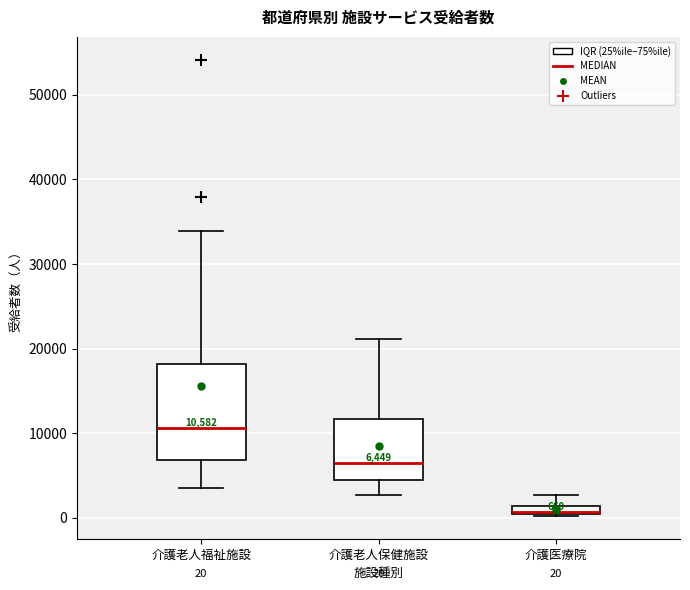

Which box has the lowest median line?

介護医療院